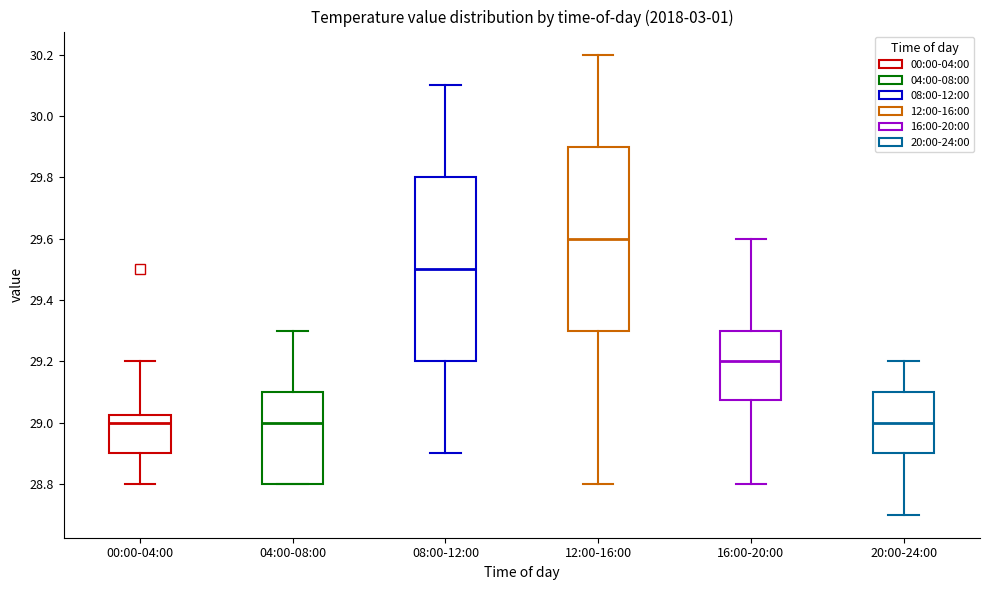

Reading left to right, read every box against the y-axis: the position of its median line, the range the box covers, and the ends of its whiskers. The values are not printed on the chart, so give them approximately, as read against the axis.

00:00-04:00: median 29.00, box 28.90 to 29.02, whiskers 28.80 to 29.20
04:00-08:00: median 29.00, box 28.80 to 29.10, whiskers 28.80 to 29.30
08:00-12:00: median 29.50, box 29.20 to 29.80, whiskers 28.90 to 30.10
12:00-16:00: median 29.60, box 29.30 to 29.90, whiskers 28.80 to 30.20
16:00-20:00: median 29.20, box 29.08 to 29.30, whiskers 28.80 to 29.60
20:00-24:00: median 29.00, box 28.90 to 29.10, whiskers 28.70 to 29.20